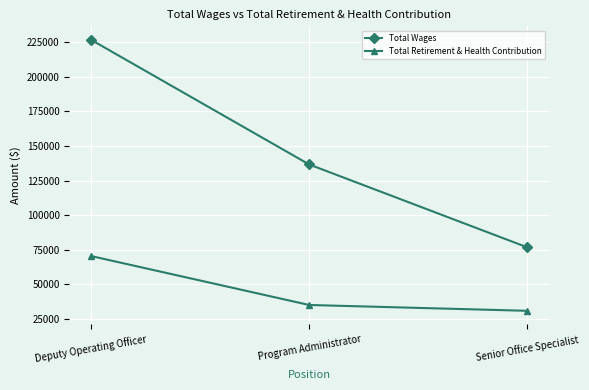

Which series changed the most between Deputy Operating Officer and Program Administrator?

Total Wages